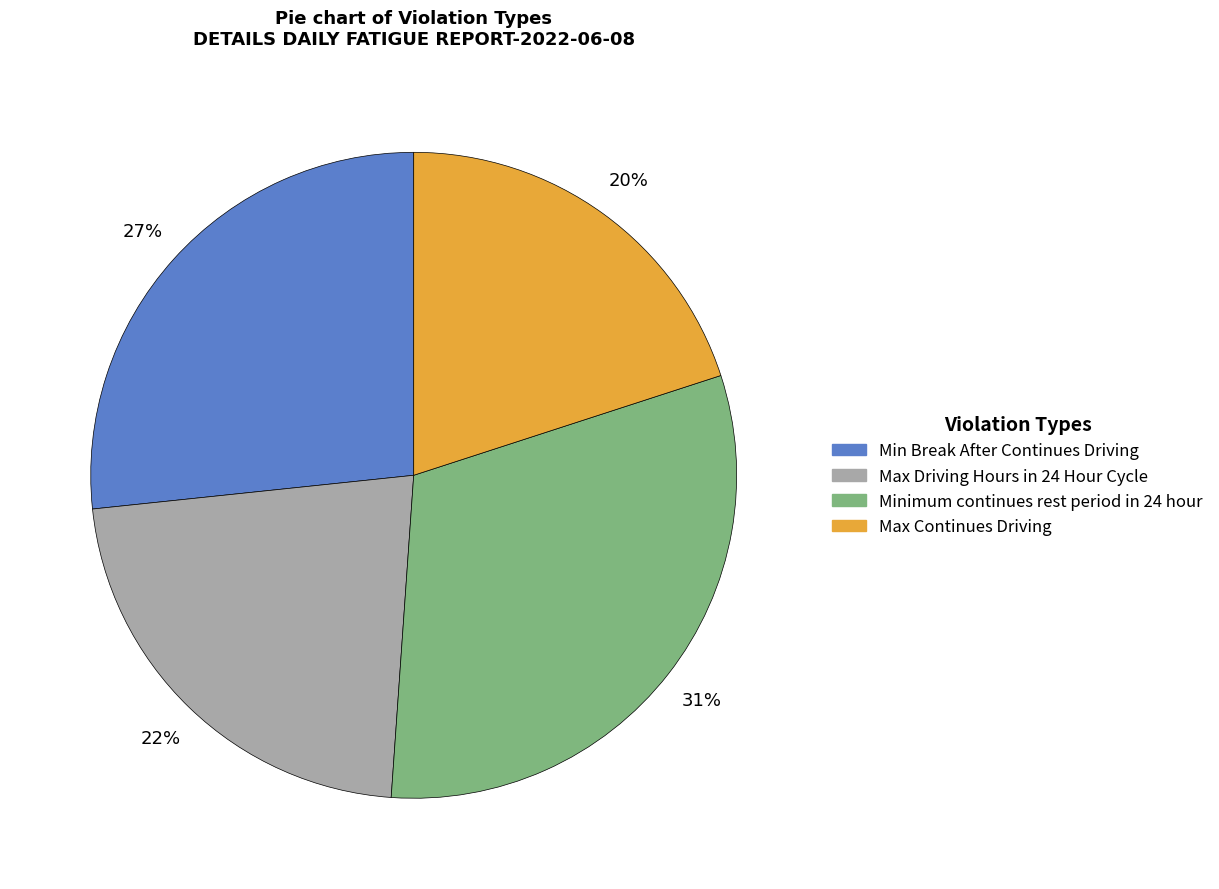

Is the sum of Max Continues Driving and Max Driving Hours in 24 Hour Cycle greater than half?

No